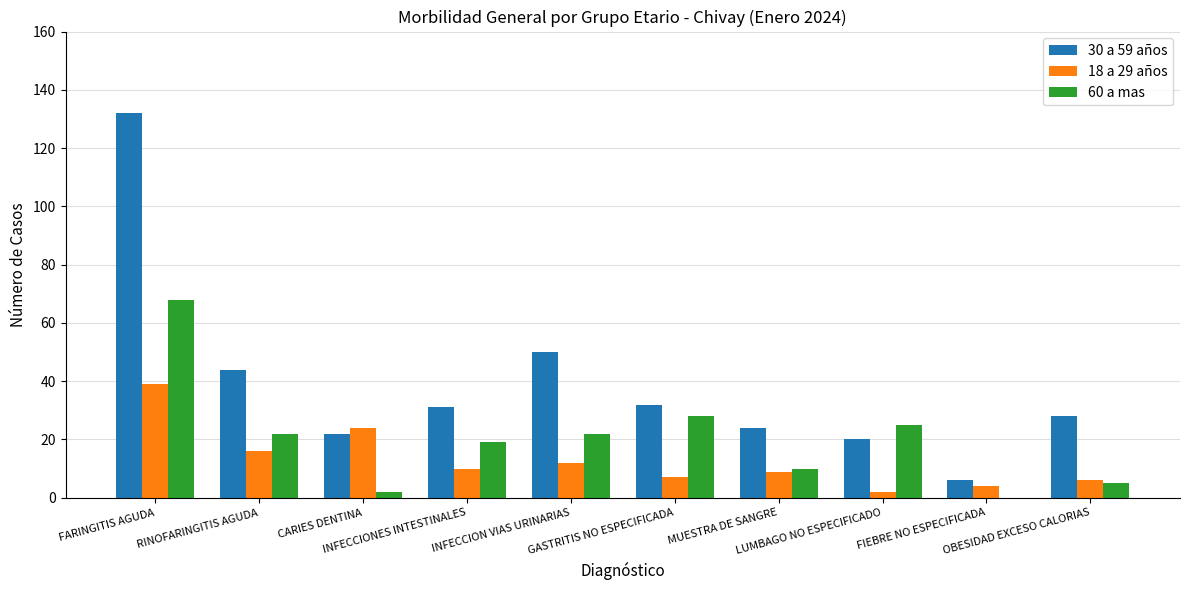

What is the sum of all 60 a mas values?

201